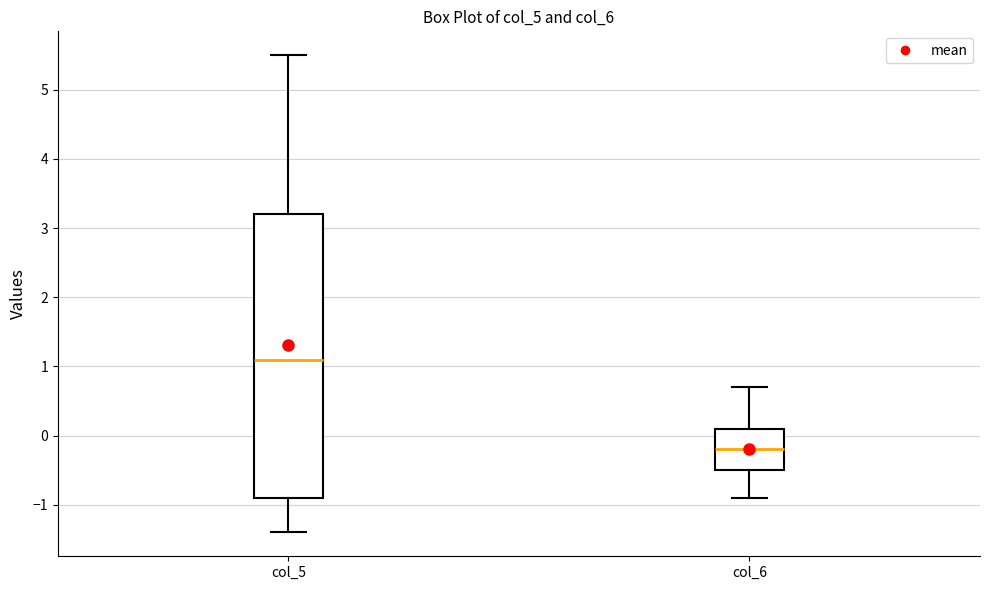

Where is the lower edge of the box for col_5 on the y-axis? The values are not printed on the chart, so give them approximately, as read against the axis.

-0.9